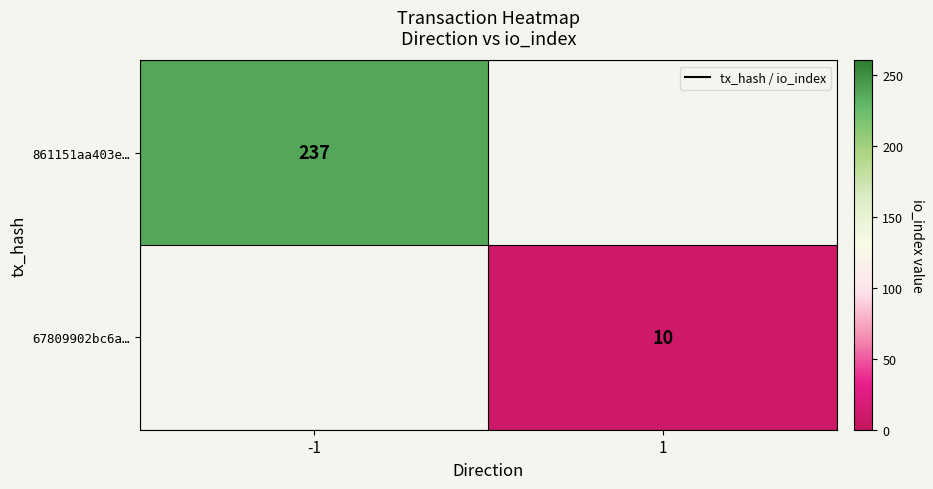

The 67809902bc6a… series shows 15 at 1. True or false?

False